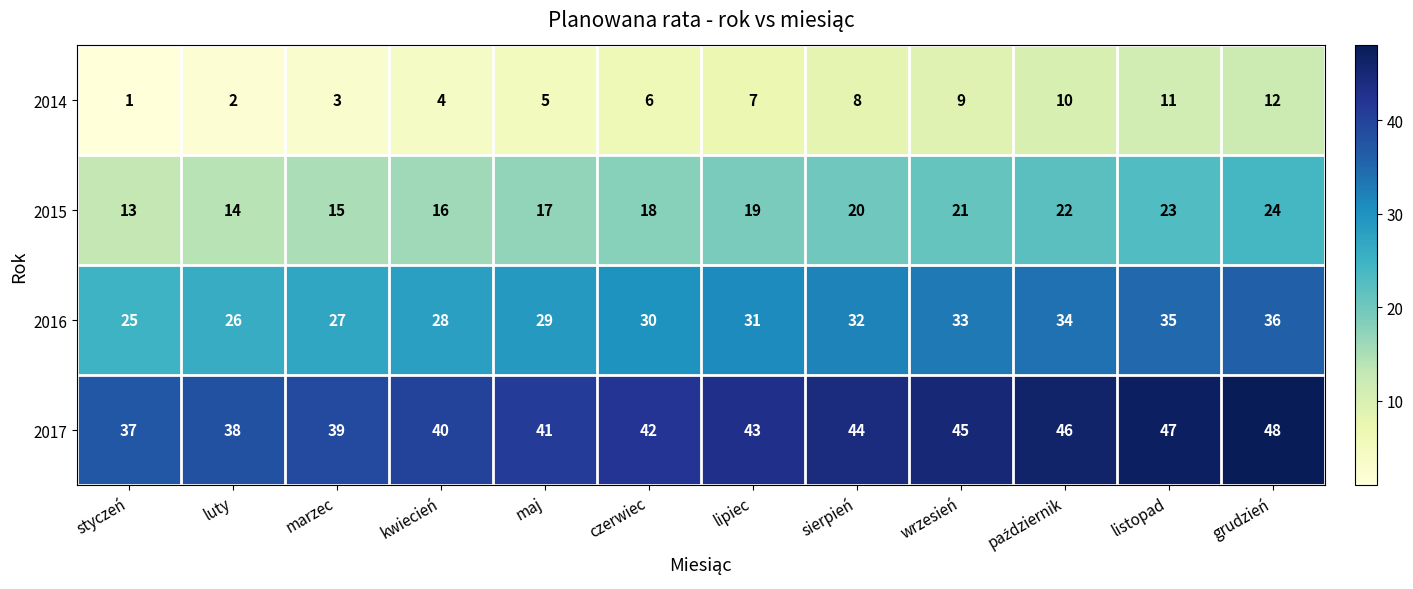

Is it true that 2017 equals 45 at wrzesień?

True